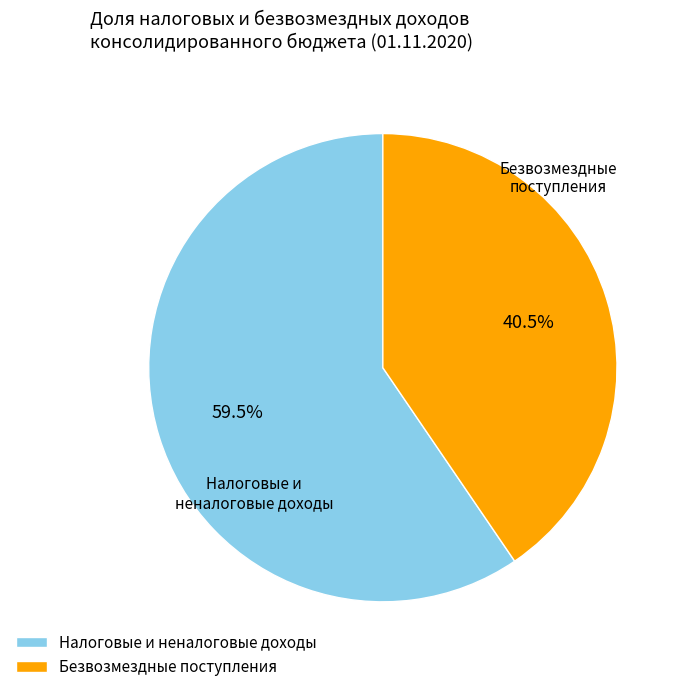

Rank the categories by value from lowest to highest.

Безвозмездные поступления, Налоговые и неналоговые доходы